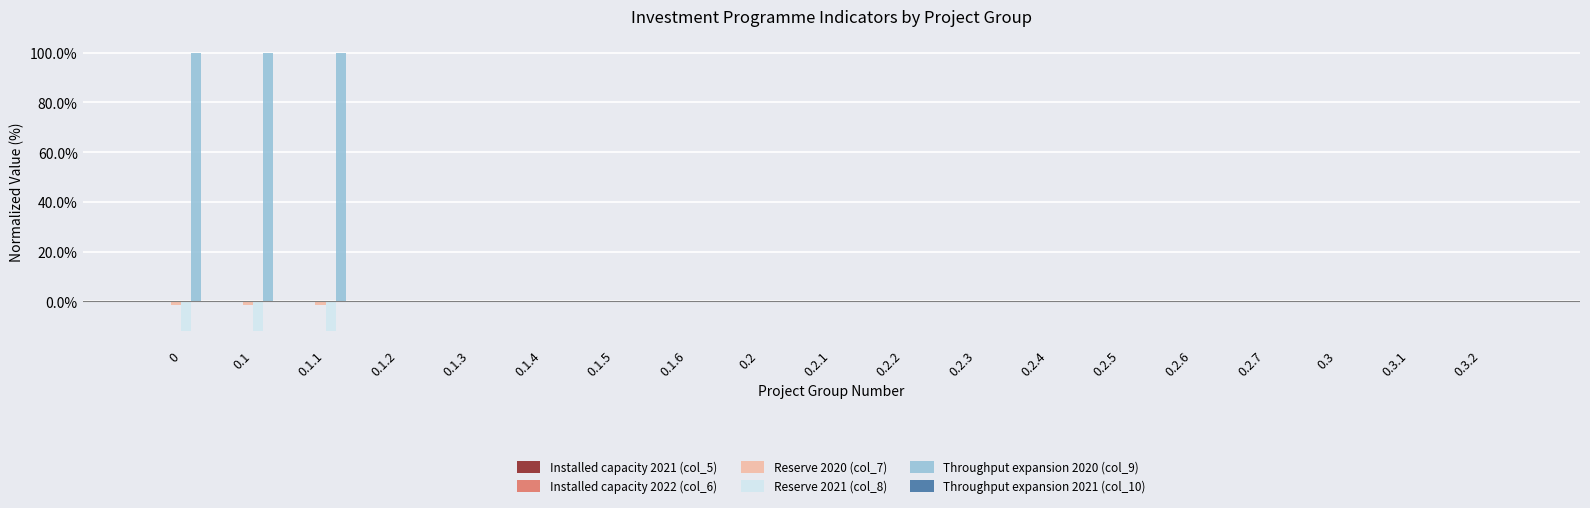

True or false: Throughput expansion 2020 (col_9) has a value of -69.1 at 0.1.4.

False